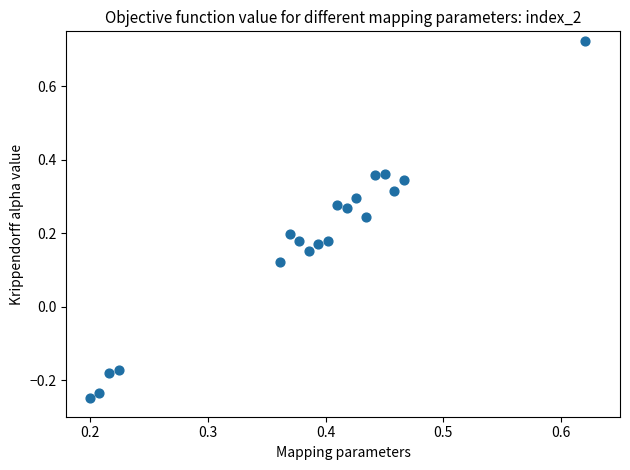

What is the range of Y values (max minus min)?

1.0